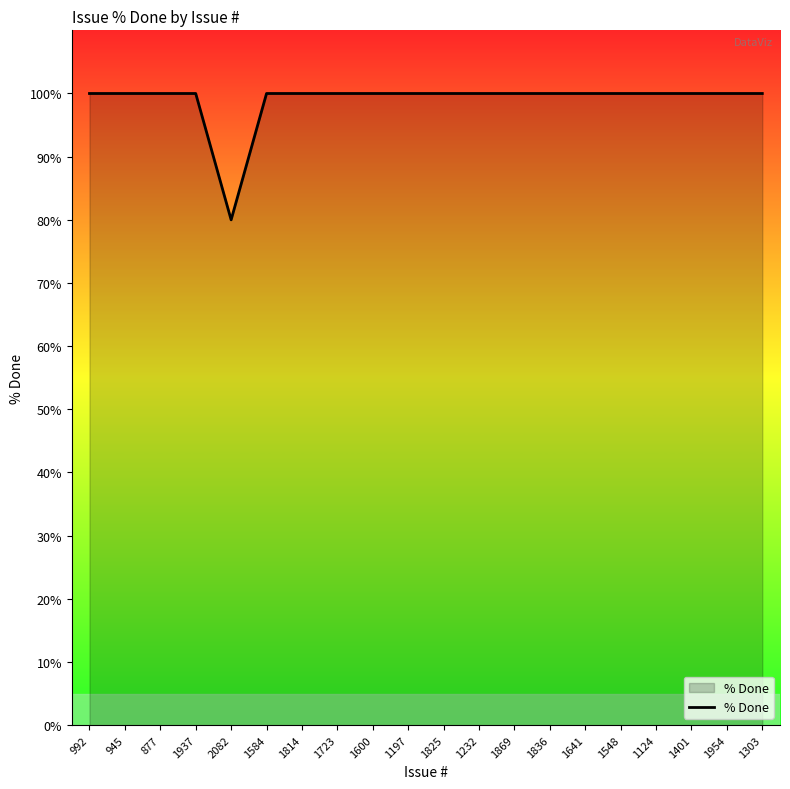

The value at 877 is 136. True or false?

False